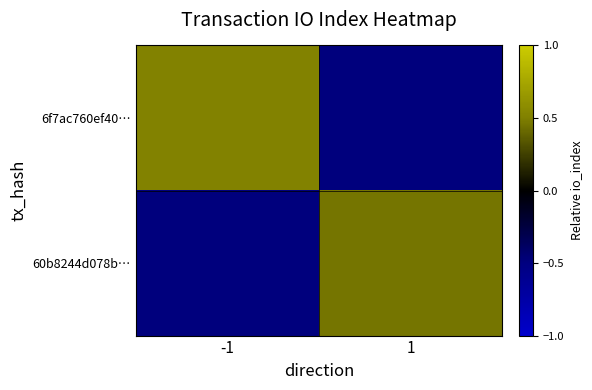

Which series has the largest total across all categories?

6f7ac760ef40…